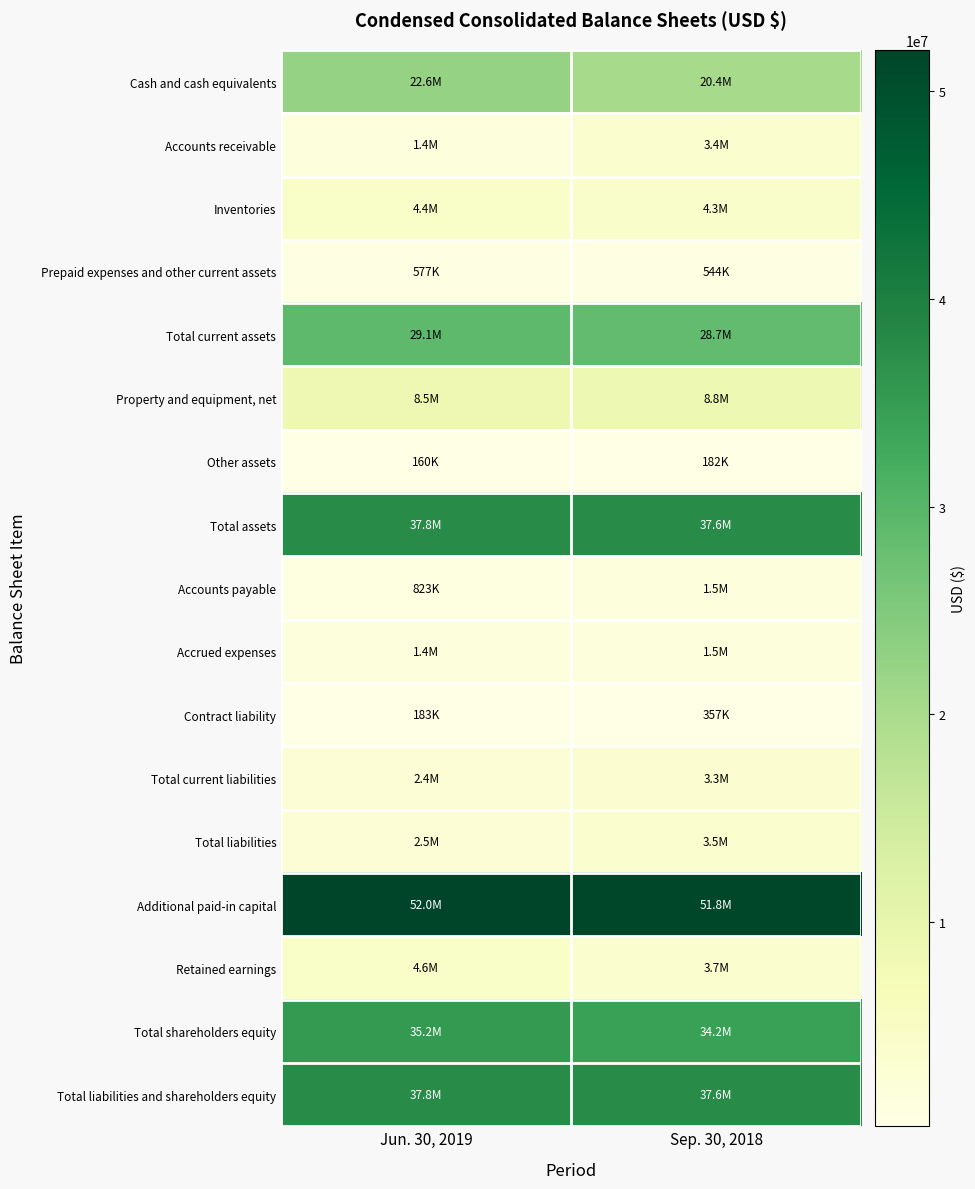

Reading right to left, extract all data points from this chart.

Cash and cash equivalents: Sep. 30, 2018=20390713	Jun. 30, 2019=22563411
Accounts receivable: Sep. 30, 2018=3449893	Jun. 30, 2019=1441827
Inventories: Sep. 30, 2018=4280108	Jun. 30, 2019=4445184
Prepaid expenses and other current assets: Sep. 30, 2018=544234	Jun. 30, 2019=576842
Total current assets: Sep. 30, 2018=28664948	Jun. 30, 2019=29057434
Property and equipment, net: Sep. 30, 2018=8786737	Jun. 30, 2019=8541798
Other assets: Sep. 30, 2018=181993	Jun. 30, 2019=160157
Total assets: Sep. 30, 2018=37633678	Jun. 30, 2019=37759389
Accounts payable: Sep. 30, 2018=1529792	Jun. 30, 2019=823137
Accrued expenses: Sep. 30, 2018=1463021	Jun. 30, 2019=1412579
Contract liability: Sep. 30, 2018=356801	Jun. 30, 2019=183011
Total current liabilities: Sep. 30, 2018=3349614	Jun. 30, 2019=2418727
Total liabilities: Sep. 30, 2018=3479208	Jun. 30, 2019=2548354
Additional paid-in capital: Sep. 30, 2018=51783779	Jun. 30, 2019=51987096
Retained earnings: Sep. 30, 2018=3720291	Jun. 30, 2019=4573470
Total shareholders equity: Sep. 30, 2018=34154470	Jun. 30, 2019=35211035
Total liabilities and shareholders equity: Sep. 30, 2018=37633678	Jun. 30, 2019=37759389